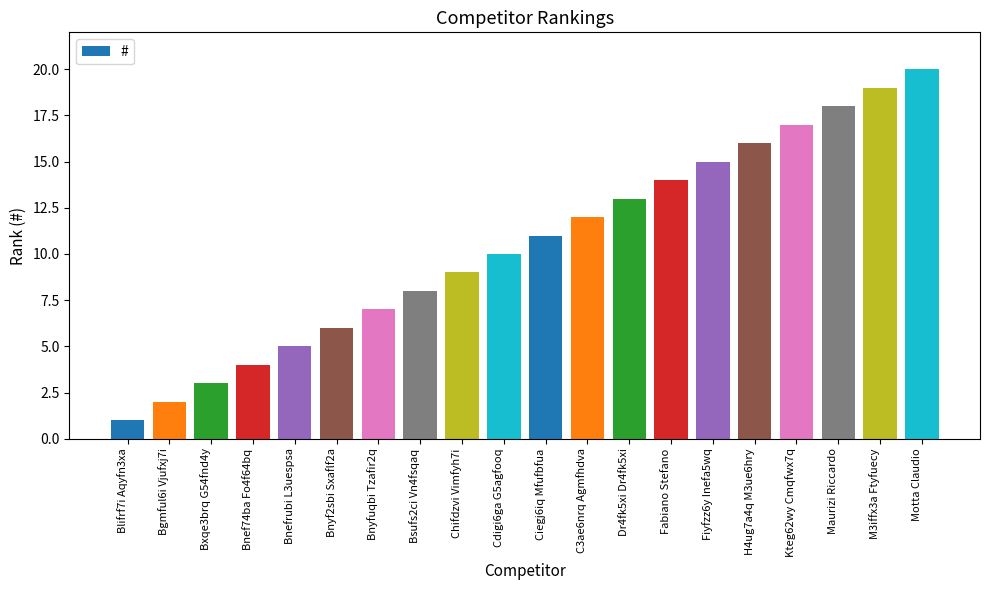

What is the label of the 20th bar from the right?

Blifrf7i Aqyfn3xa